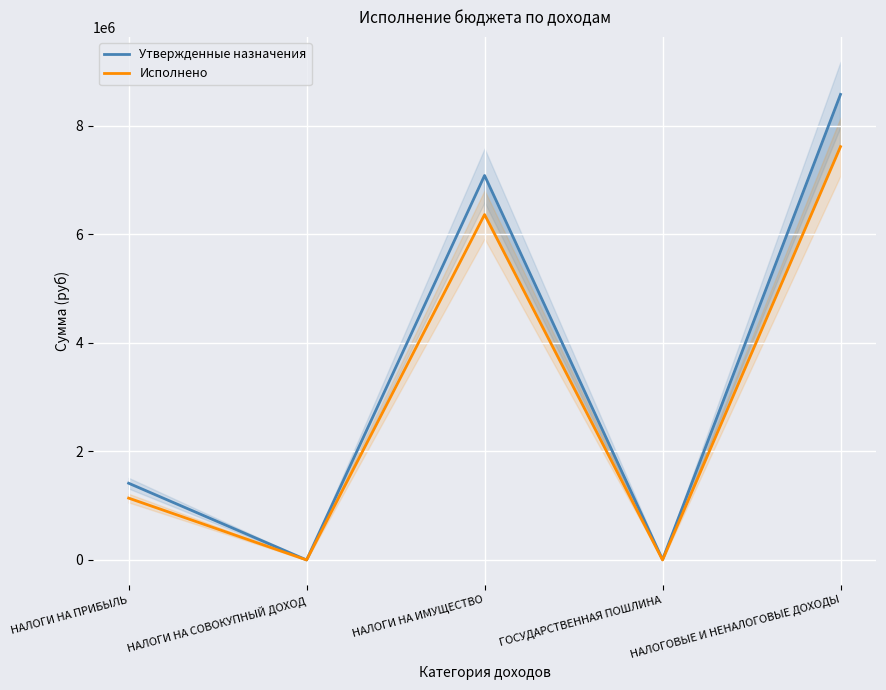

Read the Утвержденные назначения value at НАЛОГИ НА ИМУЩЕСТВО.

7080700.0